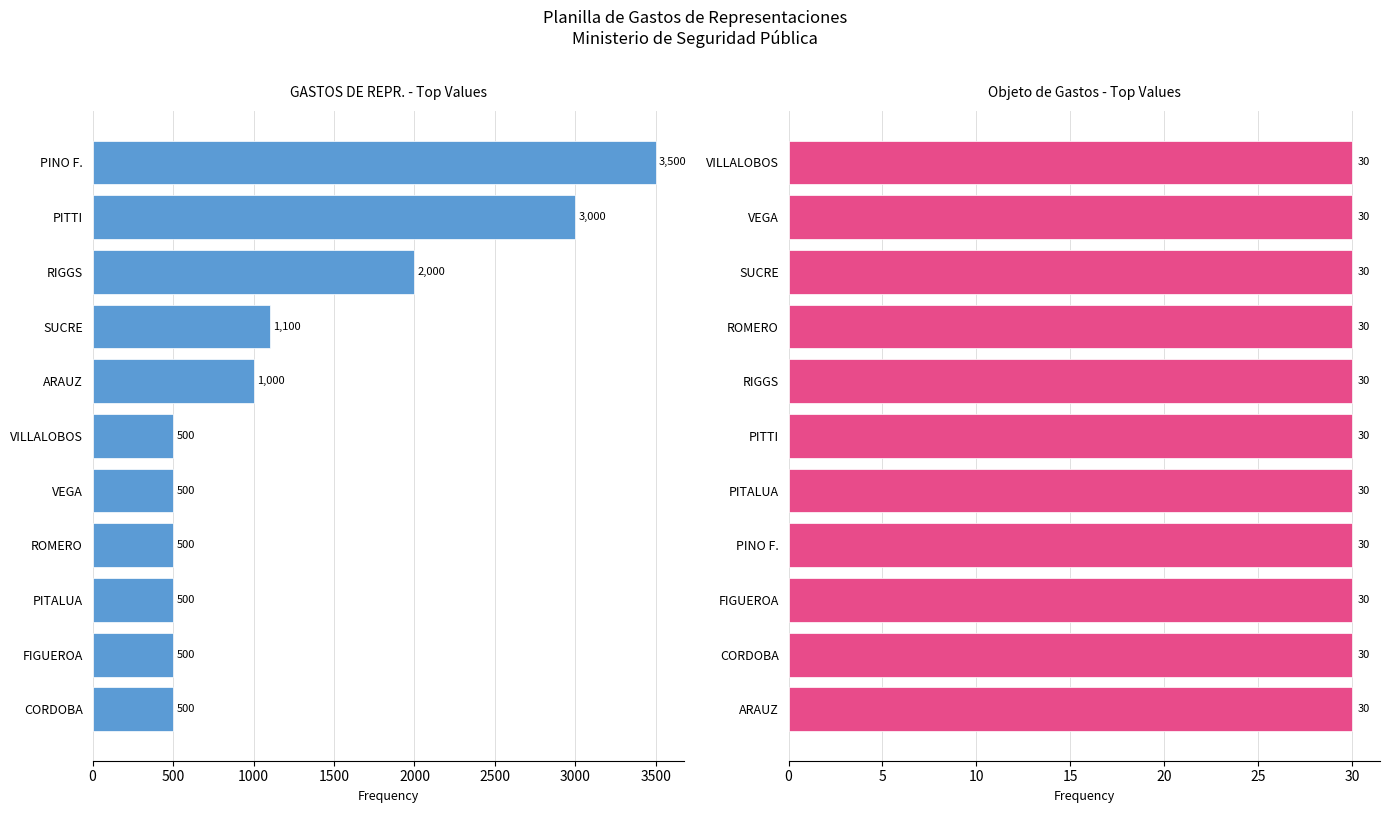

What is the difference between the maximum and minimum values in the GASTOS DE REPR. series?

3000.0